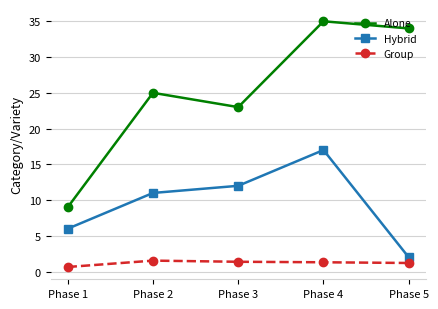

What are all the series names shown in the legend?

Alone, Hybrid, Group